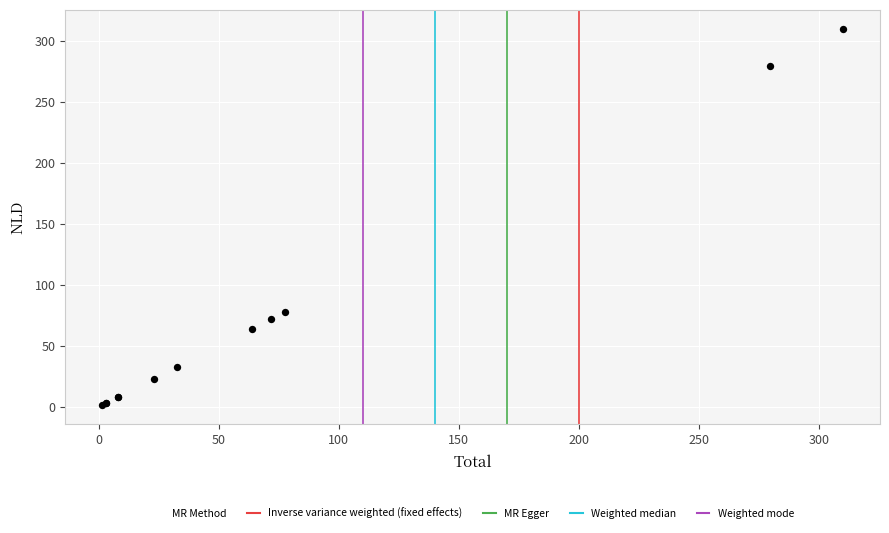

What Y value in the scatter plot is closest to 155?

77.7